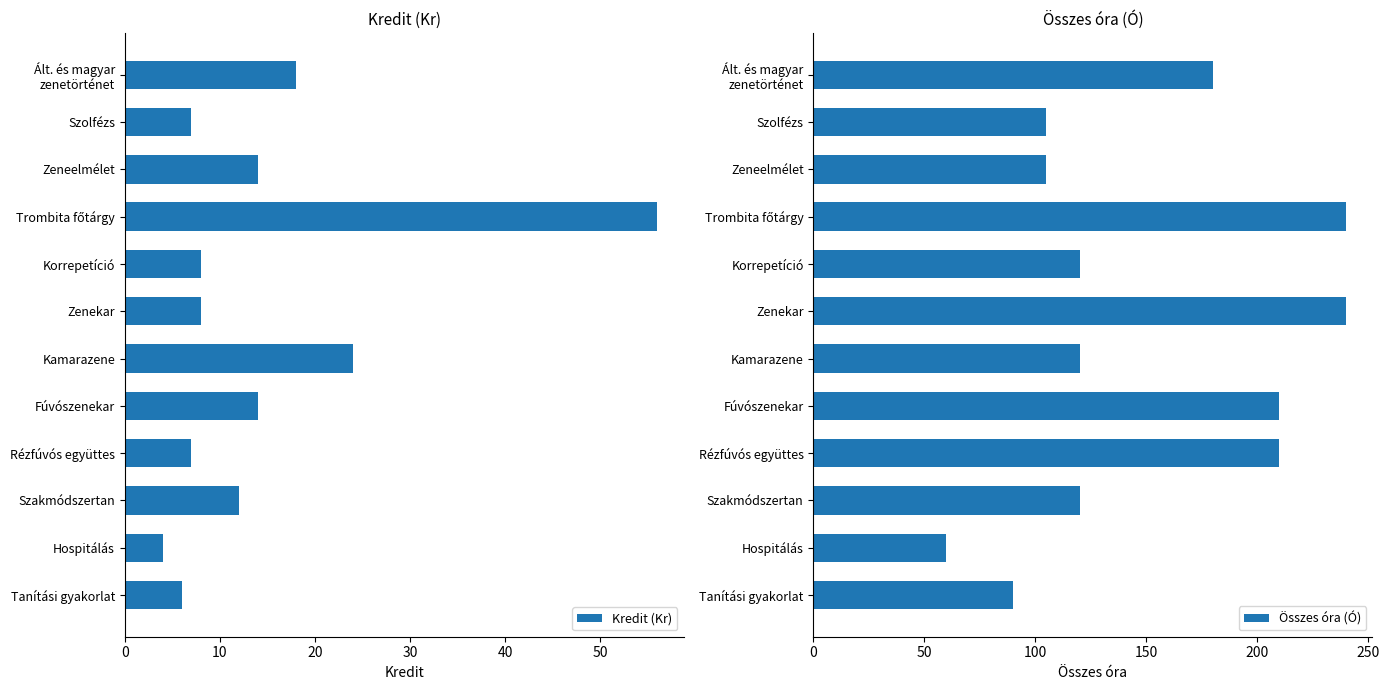

Are the bars horizontal?

Yes